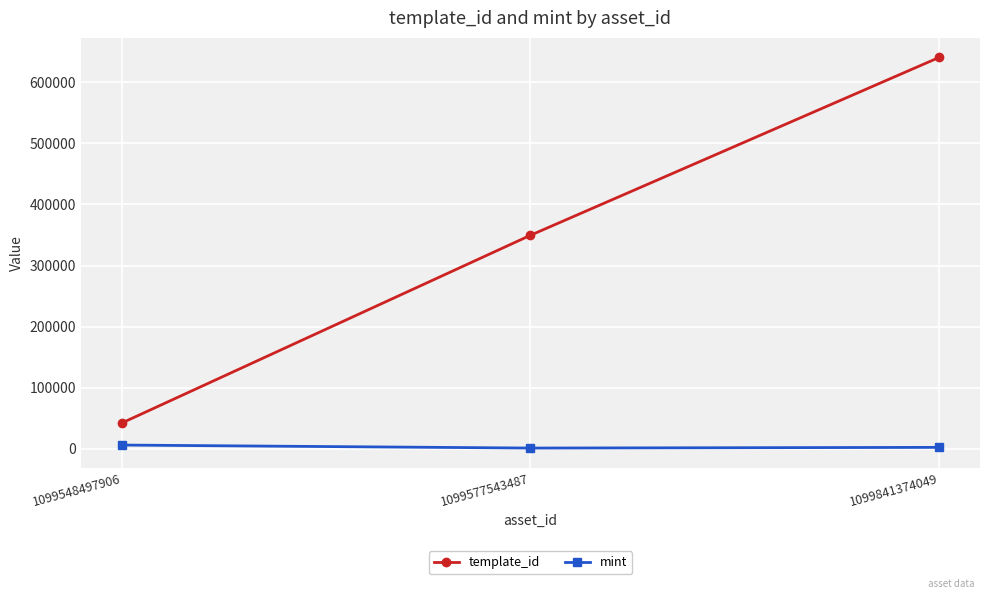

At how many categories does at least one series exceed 51618?

2